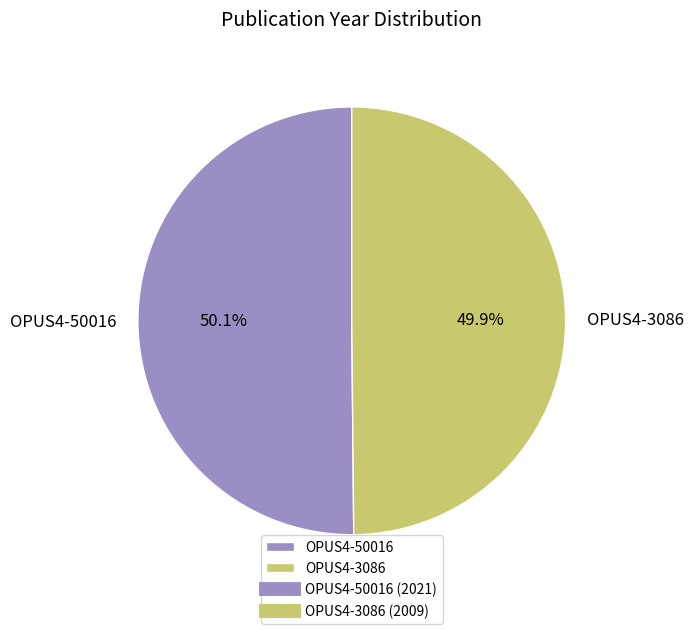

Count the number of slices in the pie.

2